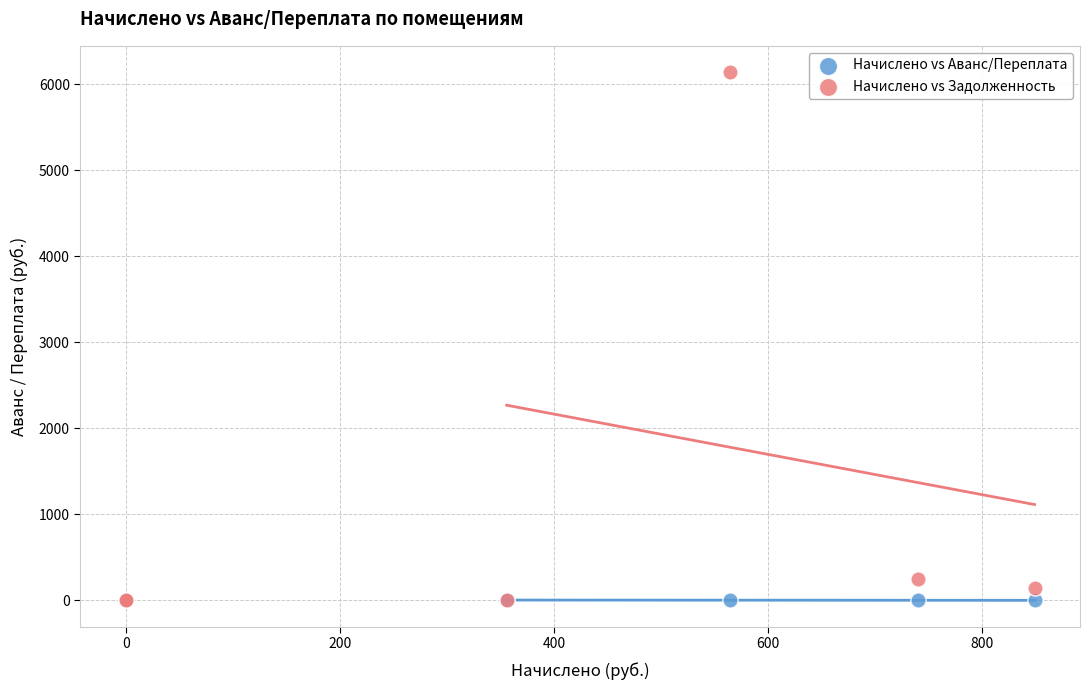

What are all the series names shown in the legend?

Начислено vs Аванс/Переплата, Начислено vs Задолженность